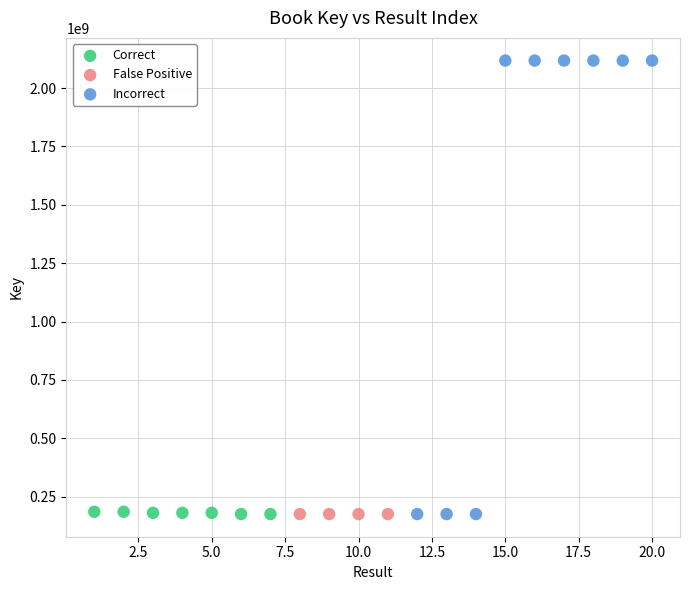

Which series contains the highest Y value?

Incorrect